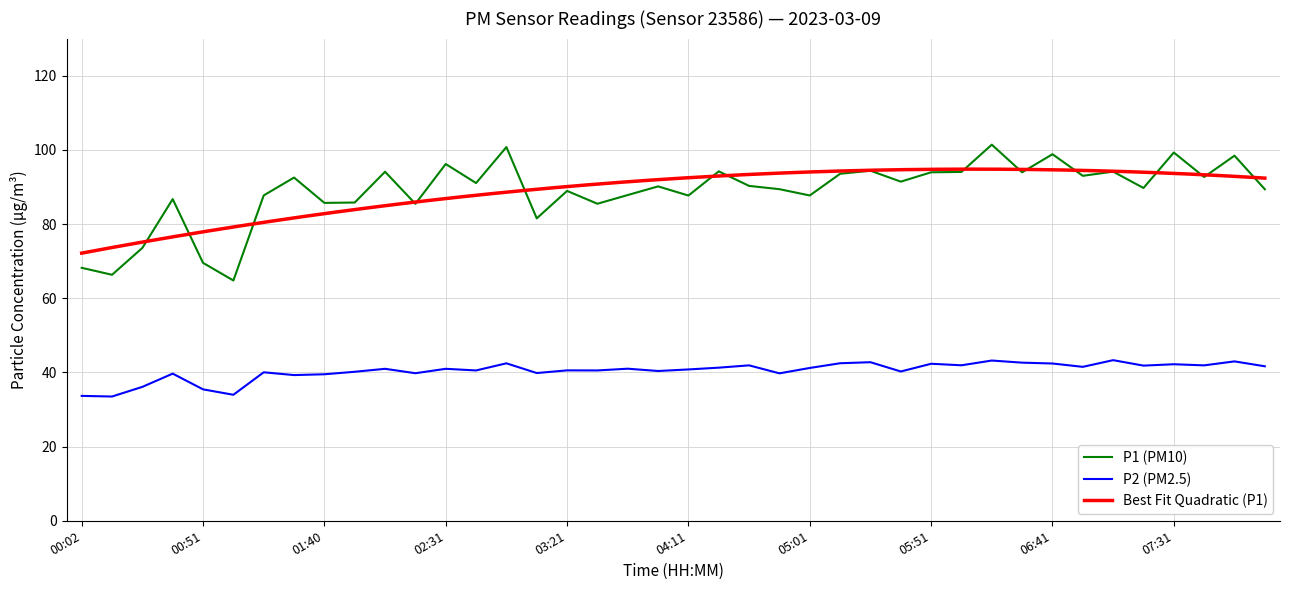

Reading right to left, transcribe all the data shown in this chart.

P1 (PM10): 08:08=89.4	07:56=98.4	07:43=92.7	07:31=99.3	07:18=89.7	07:06=94.1	06:53=93.0	06:41=98.8	06:28=94.0	06:16=101.4	06:03=94.0	05:51=94.0	05:38=91.4	05:26=94.4	05:13=93.5	05:01=87.7	04:48=89.4	04:36=90.3	04:23=94.2	04:11=87.7	03:58=90.2	03:46=87.8	03:33=85.5	03:21=88.9	03:08=81.5	02:56=100.8	02:43=91.0	02:31=96.2	02:18=85.5	02:06=94.1	01:53=85.8	01:40=85.7	01:28=92.5	01:16=87.7	01:03=64.8	00:51=69.5	00:39=86.7	00:26=73.6	00:14=66.3	00:02=68.2
P2 (PM2.5): 08:08=41.6	07:56=43.0	07:43=41.9	07:31=42.2	07:18=41.8	07:06=43.3	06:53=41.5	06:41=42.4	06:28=42.6	06:16=43.2	06:03=41.9	05:51=42.3	05:38=40.2	05:26=42.8	05:13=42.5	05:01=41.2	04:48=39.8	04:36=41.9	04:23=41.3	04:11=40.8	03:58=40.4	03:46=41.0	03:33=40.5	03:21=40.5	03:08=39.8	02:56=42.5	02:43=40.5	02:31=41.0	02:18=39.8	02:06=41.0	01:53=40.2	01:40=39.5	01:28=39.3	01:16=40.0	01:03=34.0	00:51=35.4	00:39=39.7	00:26=36.1	00:14=33.5	00:02=33.7